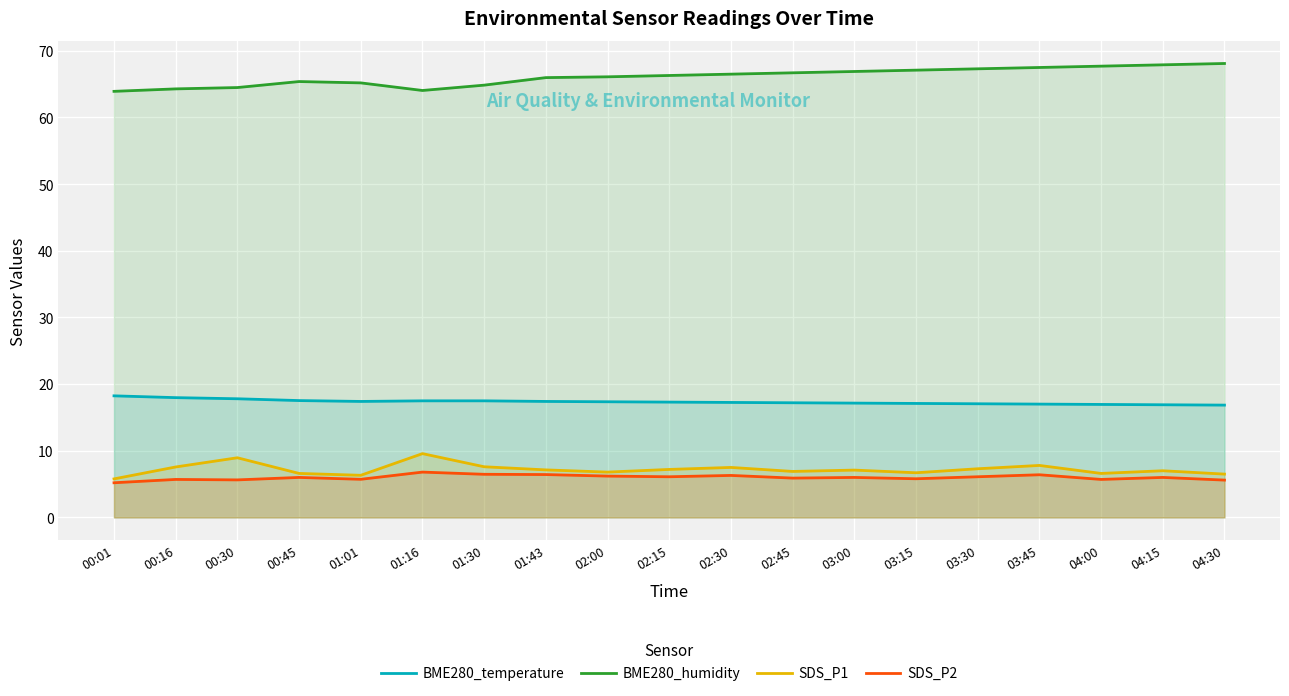

What is the label of the 6th point from the right?

03:15